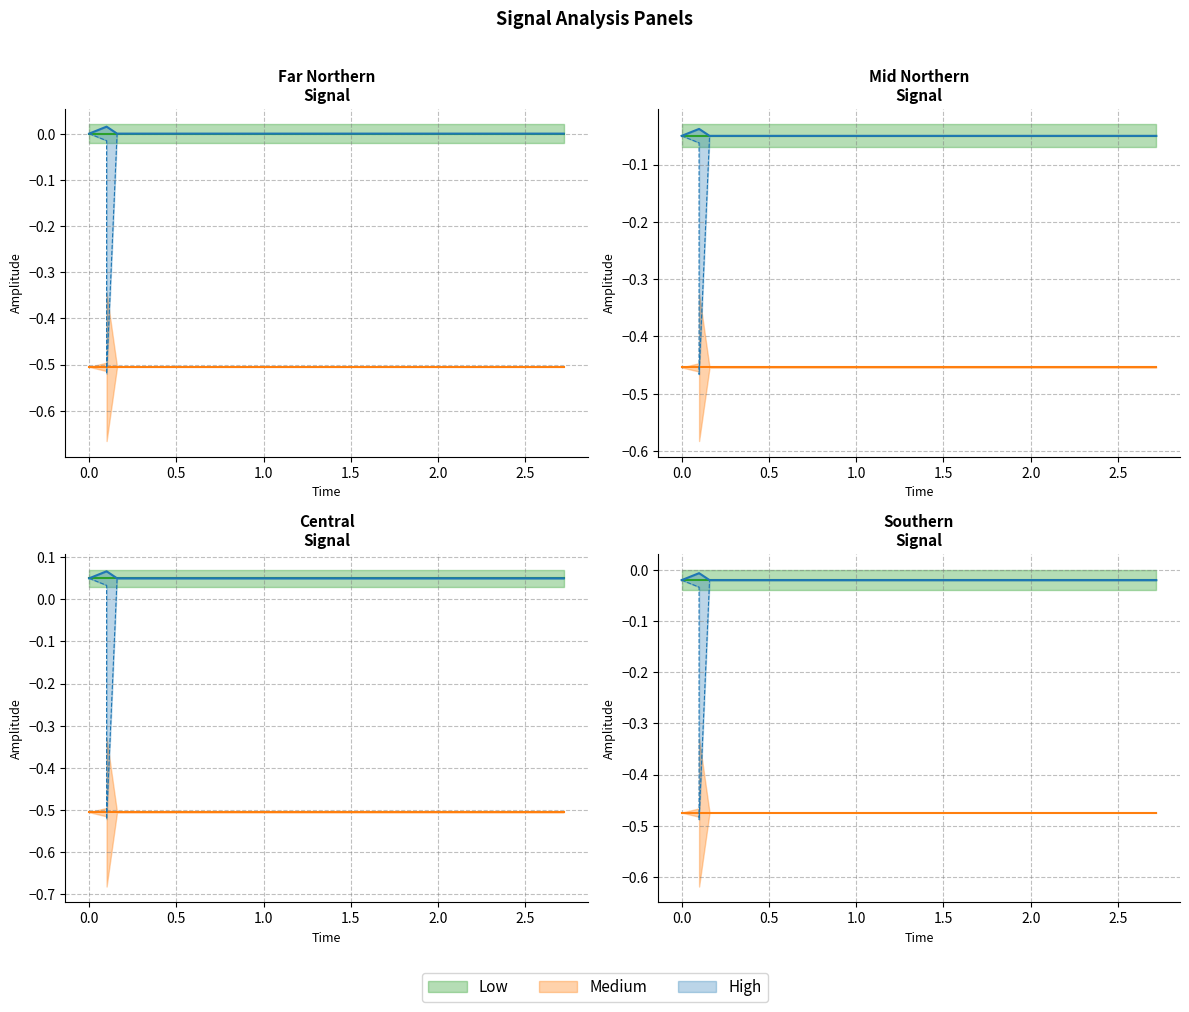

What is the minimum value shown in the chart?

-0.5